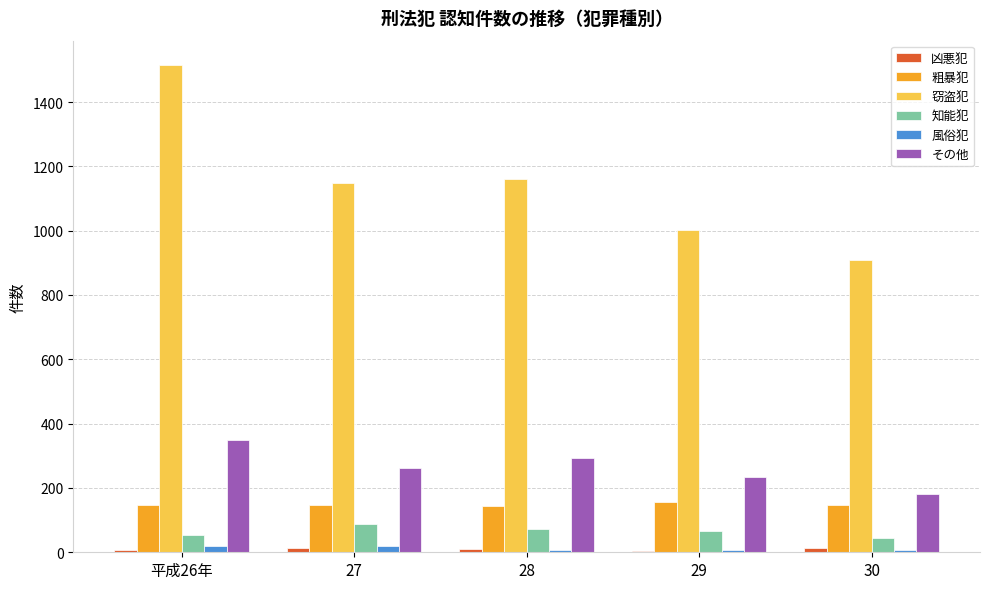

Is the value of 窃盗犯 at 27 greater than the value of その他 at 27?

Yes